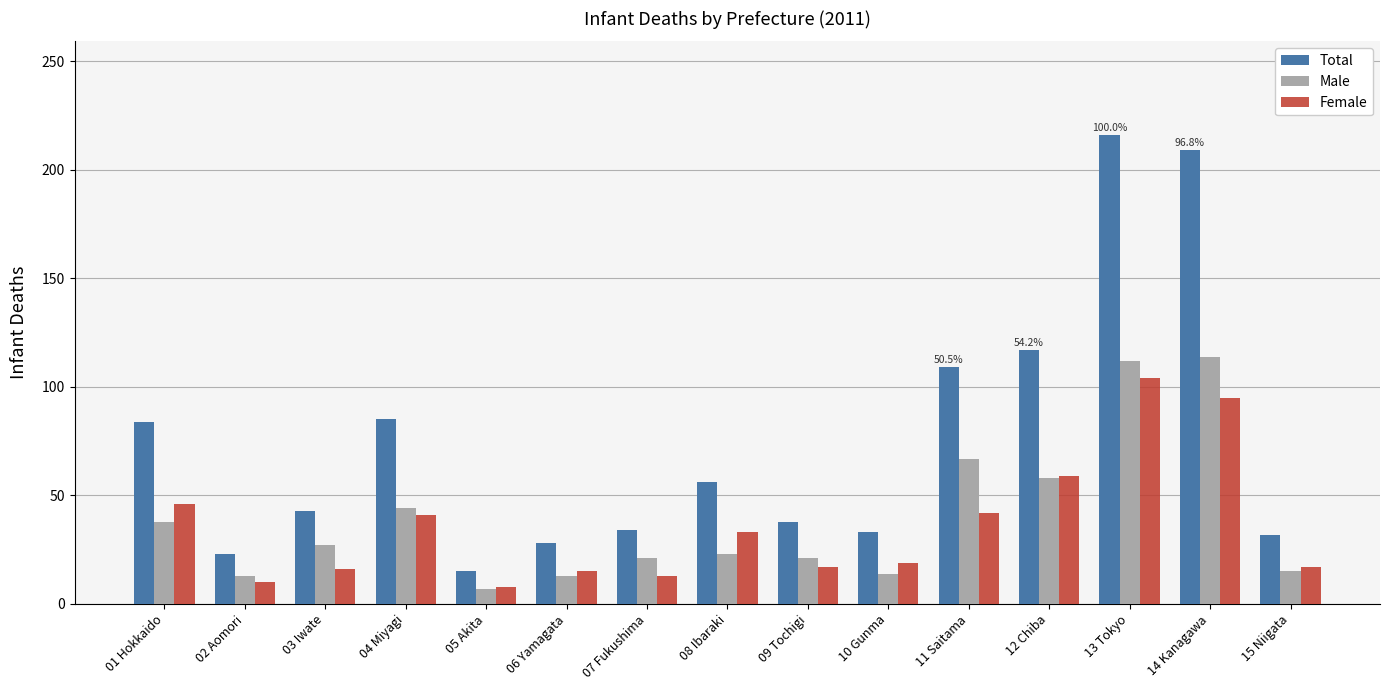

What are all the series names shown in the legend?

Total, Male, Female